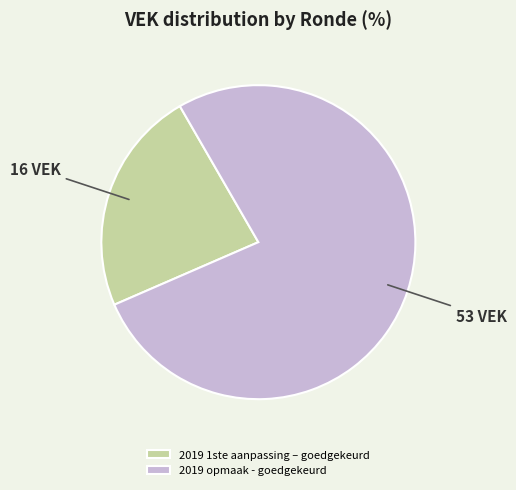

Is the sum of 2019 1ste aanpassing – goedgekeurd and 2019 opmaak - goedgekeurd greater than half?

Yes